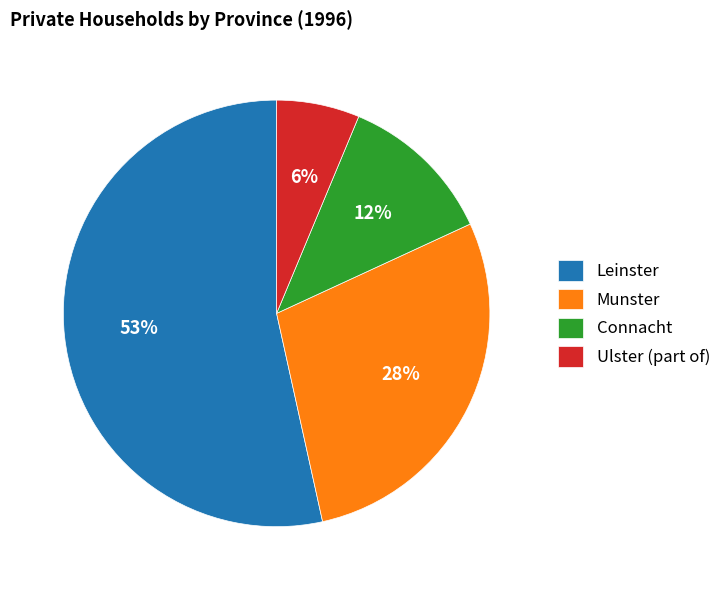

What is the majority slice?

Leinster